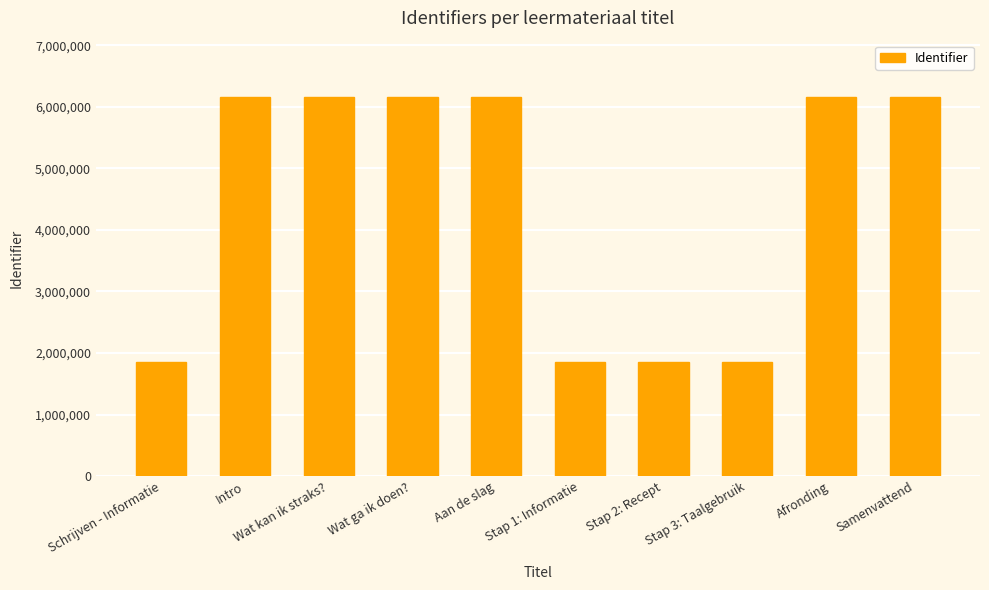

What is the sum of the values at Schrijven - Informatie and Stap 2: Recept?

3703070